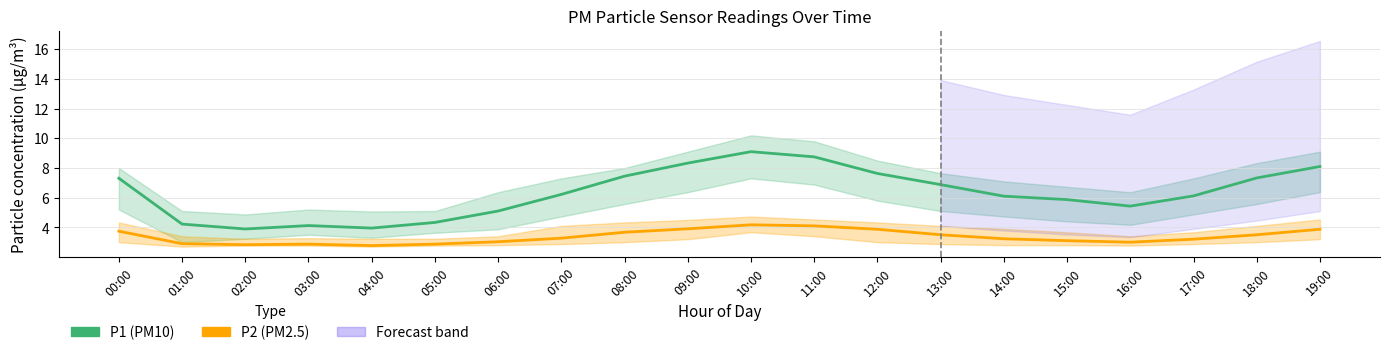

Read the P1 (PM10) value at 18:00.

7.3